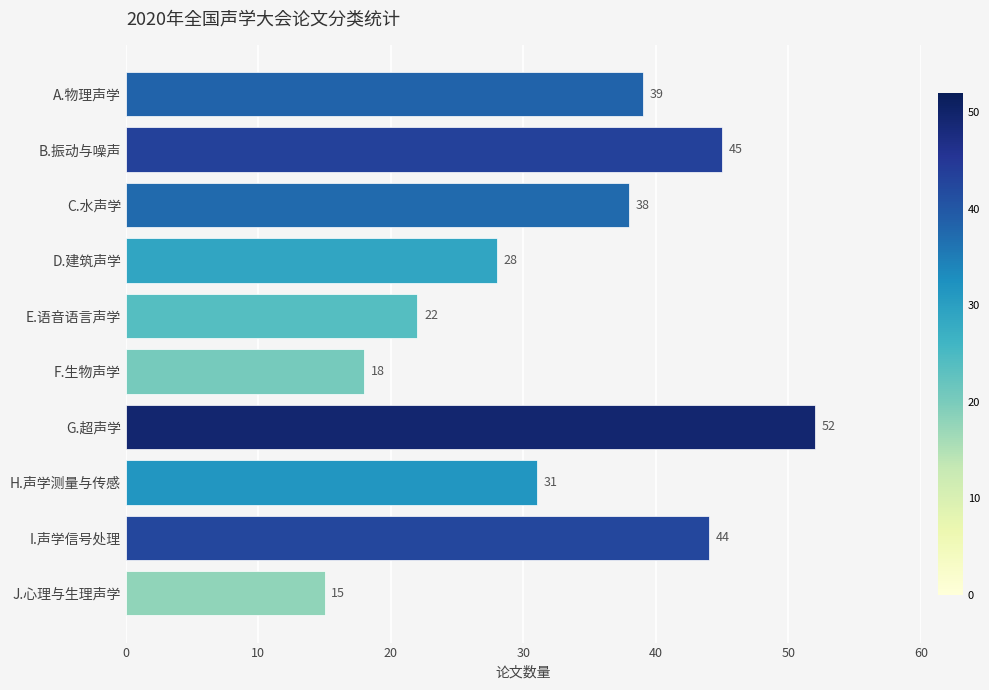

Between E.语音语言声学 and G.超声学, which is larger?

G.超声学